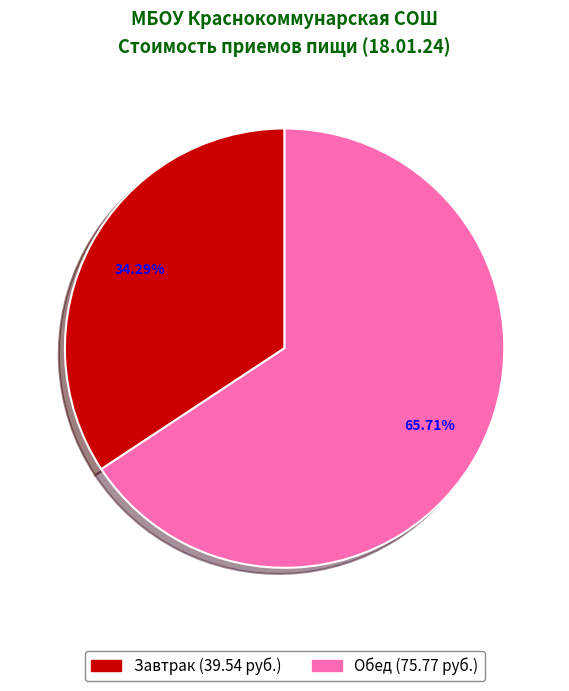

The Завтрак slice represents 34% of the pie. True or false?

True